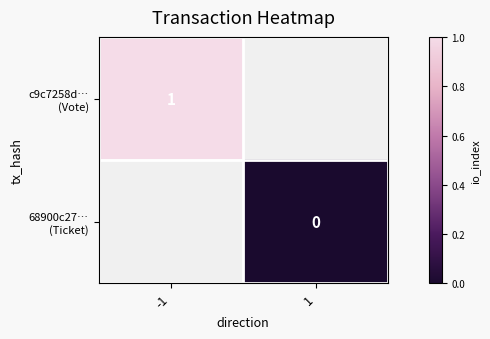

How many series are shown in this chart?

2